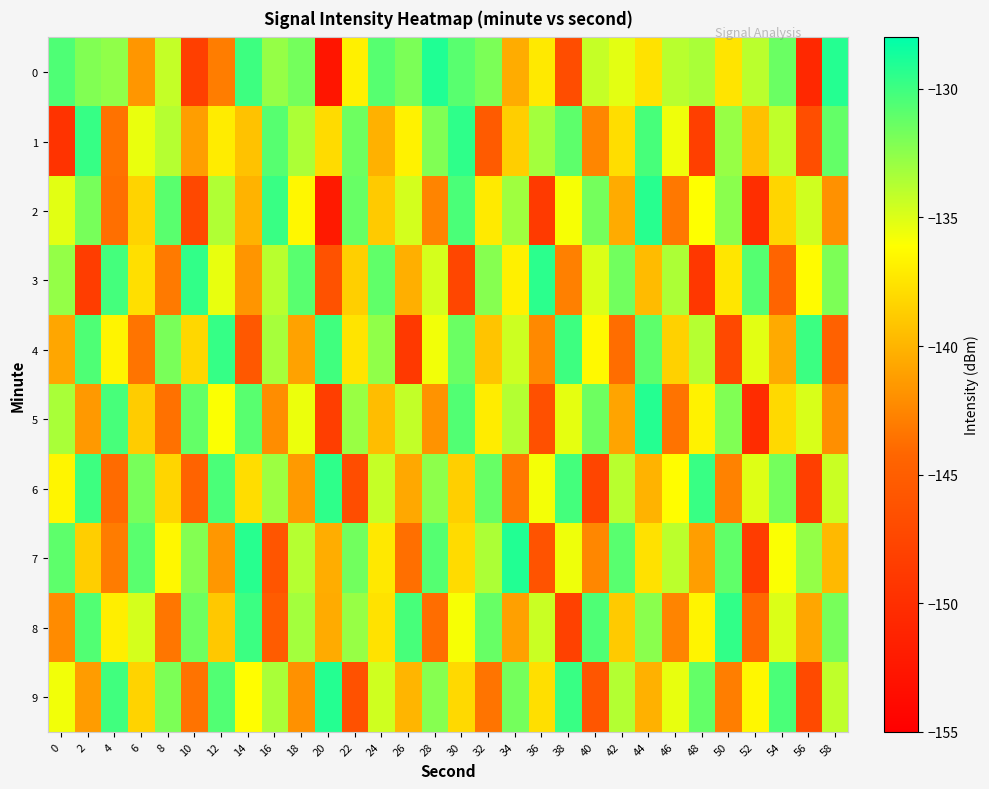

Reading right to left, transcribe all the data shown in this chart.

0: 58=-129.2	56=-150.6	54=-131.4	52=-133.9	50=-137.5	48=-133.4	46=-133.9	44=-137.6	42=-135.3	40=-134.3	38=-146.8	36=-137.3	34=-140.5	32=-131.9	30=-130.8	28=-129.0	26=-131.9	24=-130.7	22=-136.9	20=-152.7	18=-131.7	16=-132.8	14=-130.0	12=-143.0	10=-148.3	8=-134.2	6=-141.6	4=-132.6	2=-132.2	0=-130.5
1: 58=-131.2	56=-146.7	54=-134.1	52=-139.4	50=-132.8	48=-148.2	46=-135.6	44=-130.3	42=-137.9	40=-142.5	38=-131.0	36=-133.2	34=-138.7	32=-145.3	30=-129.5	28=-132.1	26=-136.8	24=-140.2	22=-131.5	20=-138.0	18=-133.5	16=-130.7	14=-139.3	12=-137.1	10=-141.2	8=-133.8	6=-135.4	4=-143.5	2=-129.8	0=-149.5
2: 58=-141.9	56=-134.6	54=-138.3	52=-150.0	50=-132.4	48=-136.1	46=-143.2	44=-129.3	42=-140.5	40=-131.7	38=-135.9	36=-148.8	34=-133.1	32=-137.2	30=-130.4	28=-142.6	26=-134.7	24=-138.9	22=-131.3	20=-152.1	18=-136.5	16=-129.8	14=-140.1	12=-133.6	10=-147.3	8=-130.9	6=-138.4	4=-143.7	2=-131.8	0=-135.2
3: 58=-132.0	56=-136.3	54=-144.3	52=-130.7	50=-137.4	48=-149.1	46=-133.5	44=-139.7	42=-131.6	40=-135.0	38=-142.8	36=-129.4	34=-136.9	32=-132.3	30=-147.5	28=-134.8	26=-140.3	24=-131.1	22=-138.6	20=-146.2	18=-130.8	16=-133.9	14=-141.7	12=-135.4	10=-129.6	8=-143.1	6=-137.8	4=-130.2	2=-148.5	0=-132.7
4: 58=-144.7	56=-129.9	54=-140.6	52=-135.2	50=-147.2	48=-133.8	46=-138.5	44=-131.0	42=-143.8	40=-136.4	38=-130.0	36=-142.3	34=-134.5	32=-139.2	30=-131.4	28=-135.7	26=-148.9	24=-132.6	22=-137.5	20=-130.1	18=-141.0	16=-133.3	14=-145.6	12=-129.7	10=-138.2	8=-131.9	6=-143.4	4=-136.7	2=-130.5	0=-140.8
5: 58=-142.0	56=-134.9	54=-138.1	52=-150.3	50=-132.1	48=-136.8	46=-143.5	44=-129.2	42=-140.9	40=-131.5	38=-135.3	36=-146.5	34=-133.7	32=-137.1	30=-130.6	28=-141.8	26=-134.2	24=-139.6	22=-132.9	20=-148.4	18=-135.5	16=-142.1	14=-130.8	12=-136.0	10=-131.2	8=-143.6	6=-138.8	4=-130.3	2=-141.5	0=-133.4
6: 58=-134.4	56=-148.3	54=-131.7	52=-135.1	50=-142.7	48=-129.8	46=-136.2	44=-140.1	42=-133.9	40=-147.6	38=-130.2	36=-135.8	34=-143.2	32=-131.3	30=-138.6	28=-132.5	26=-140.7	24=-134.3	22=-146.8	20=-129.5	18=-141.4	16=-133.0	14=-137.9	12=-130.4	10=-144.5	8=-138.3	6=-131.8	4=-143.9	2=-130.0	0=-136.6
7: 58=-139.8	56=-132.7	54=-136.0	52=-148.6	50=-131.1	48=-141.2	46=-134.0	44=-137.7	42=-130.8	40=-142.4	38=-135.6	36=-146.1	34=-129.1	32=-133.5	30=-138.0	28=-130.7	26=-143.7	24=-137.3	22=-131.6	20=-140.4	18=-133.8	16=-145.9	14=-129.3	12=-141.6	10=-132.2	8=-136.5	6=-130.9	4=-143.0	2=-138.7	0=-131.0
8: 58=-131.8	56=-140.8	54=-135.0	52=-144.1	50=-129.6	48=-136.7	46=-142.6	44=-132.4	42=-138.9	40=-130.5	38=-148.0	36=-134.4	34=-141.1	32=-131.3	30=-135.9	28=-143.8	26=-130.3	24=-137.6	22=-132.8	20=-140.5	18=-133.2	16=-145.2	14=-129.9	12=-139.0	10=-131.5	8=-143.3	6=-134.8	4=-137.0	2=-130.6	0=-142.2
9: 58=-134.1	56=-147.1	54=-130.4	52=-136.5	50=-142.9	48=-131.2	46=-135.4	44=-140.2	42=-133.7	40=-145.8	38=-129.8	36=-137.8	34=-131.7	32=-143.4	30=-138.1	28=-132.3	26=-140.0	24=-134.6	22=-146.4	20=-129.2	18=-141.9	16=-133.4	14=-136.2	12=-130.6	10=-143.5	8=-132.0	6=-138.4	4=-130.1	2=-141.3	0=-135.7